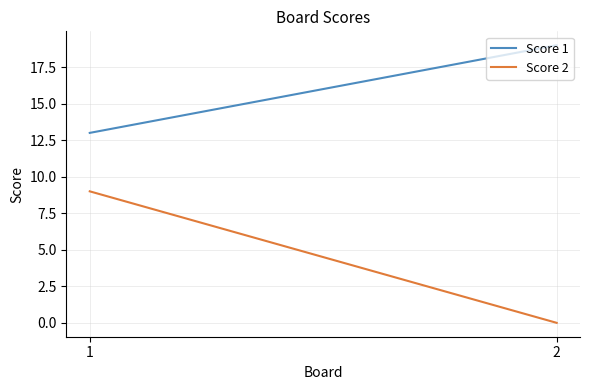

What is the minimum value for Score 1?

13